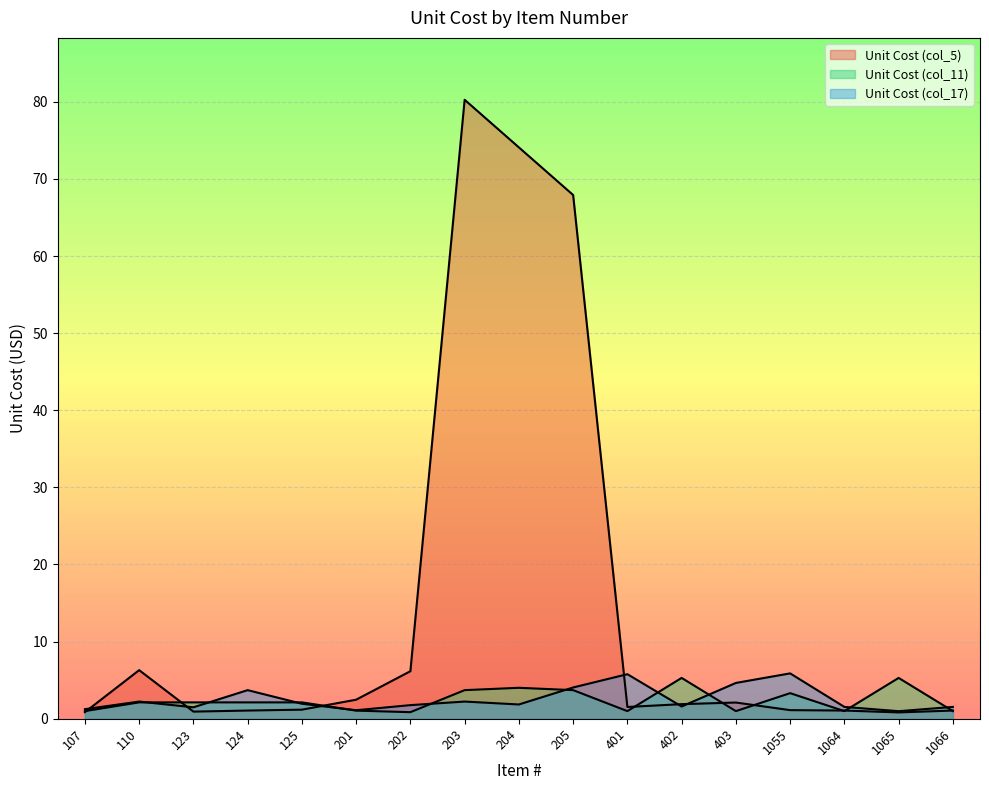

Reading left to right, extract all data points from this chart.

Unit Cost (col_5): 0.9	6.3	0.9	1.1	1.2	2.5	6.2	80.3	74.1	67.9	1.5	1.9	2.1	1.1	1.1	0.8	1.1
Unit Cost (col_11): 1.0	2.1	2.1	2.1	2.1	1.1	0.9	3.7	4.0	3.7	1.0	5.3	1.0	3.3	1.0	5.3	1.0
Unit Cost (col_17): 1.2	2.2	1.5	3.7	1.9	1.1	1.8	2.2	1.8	4.1	5.8	1.6	4.6	5.9	1.5	1.0	1.5